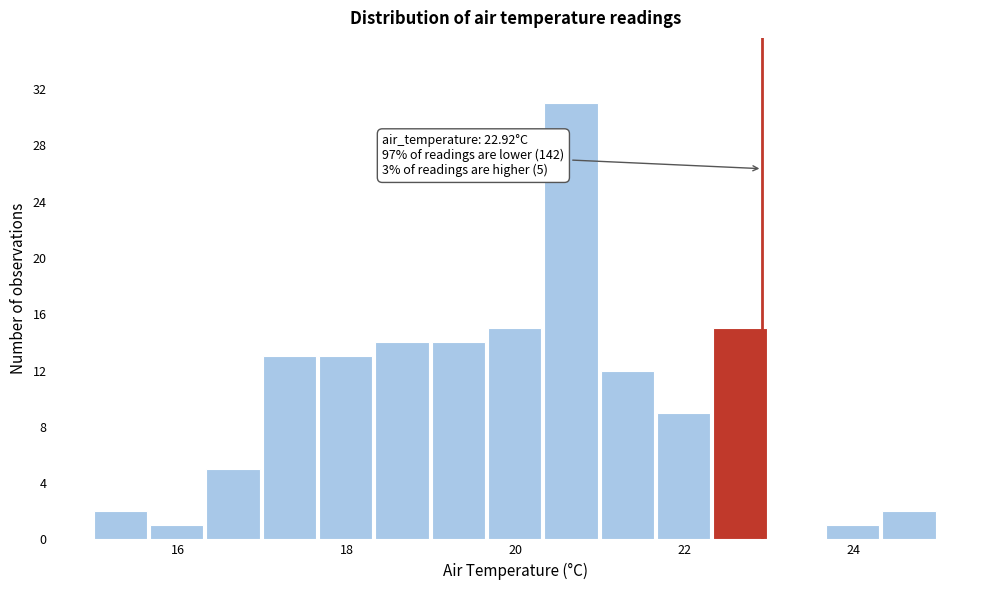

Read against the x-axis, roughly where is the centre of the tallest bar?

20.6